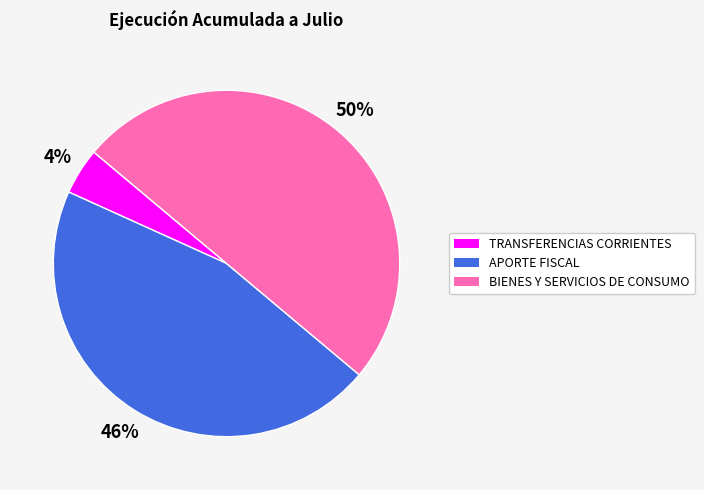

Approximately how many times larger is the value at TRANSFERENCIAS CORRIENTES compared to BIENES Y SERVICIOS DE CONSUMO?

0.1